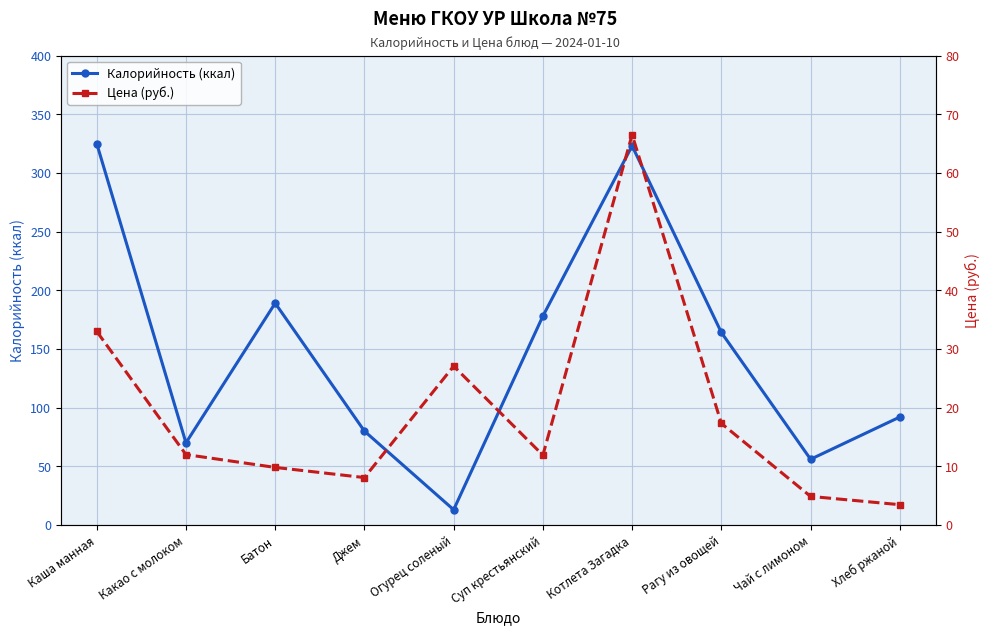

What is the label of the 3rd point from the right?

Рагу из овощей